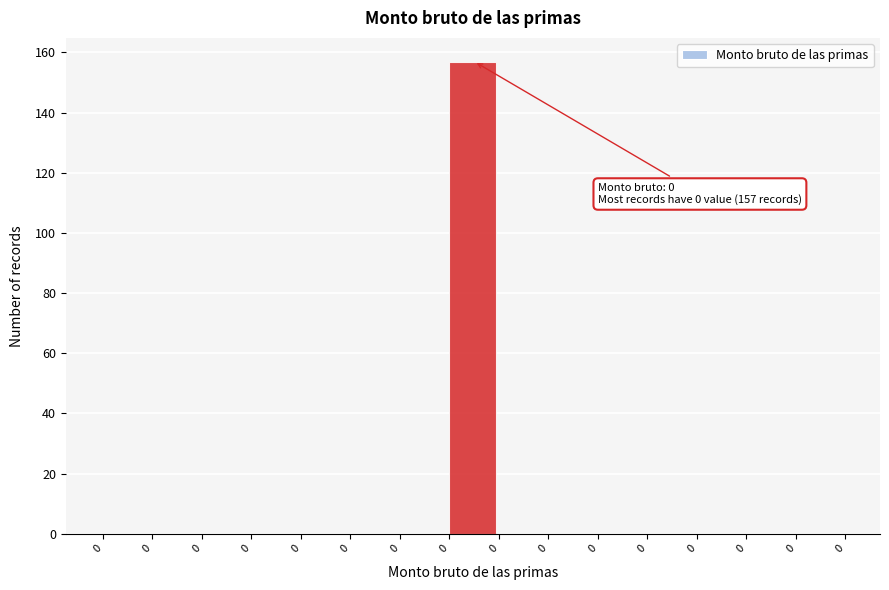

Are the bars horizontal?

No